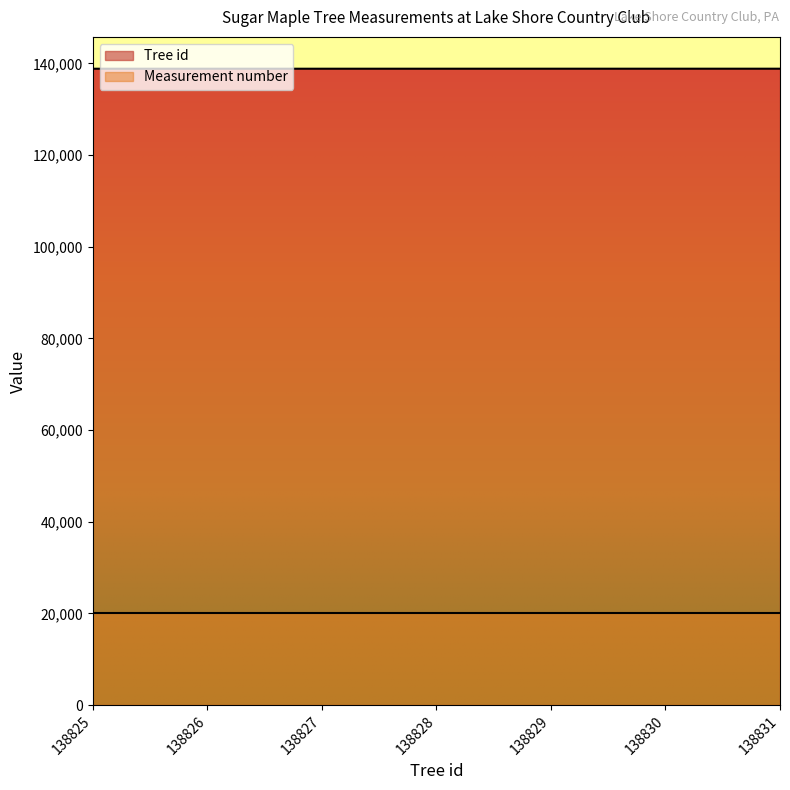

Reading left to right, what are all the values shown in this chart?

138825=138825	138826=138826	138827=138827	138828=138828	138829=138829	138830=138830	138831=138831